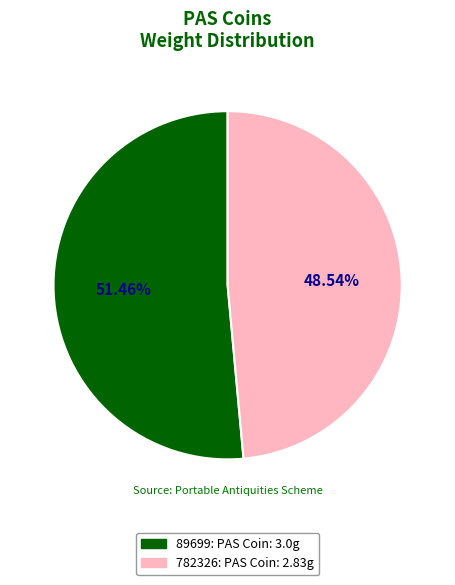

To the nearest percent, what portion does 89699: PAS Coin represent?

51%